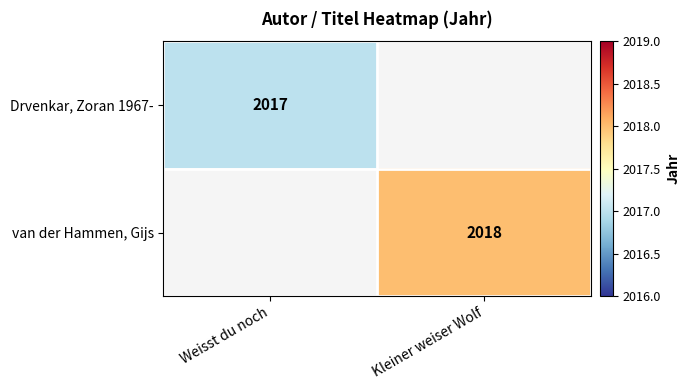

The Drvenkar, Zoran 1967- series shows 2017 at Weisst du noch. True or false?

True